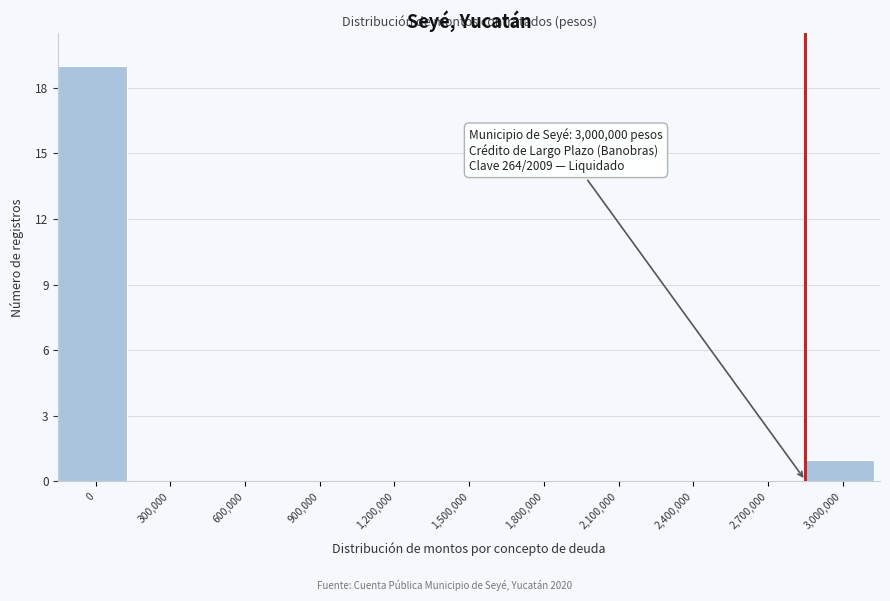

Reading right to left, transcribe all the data shown in this chart.

3,000,000=1	2,700,000=0	2,400,000=0	2,100,000=0	1,800,000=0	1,500,000=0	1,200,000=0	900,000=0	600,000=0	300,000=0	0=19